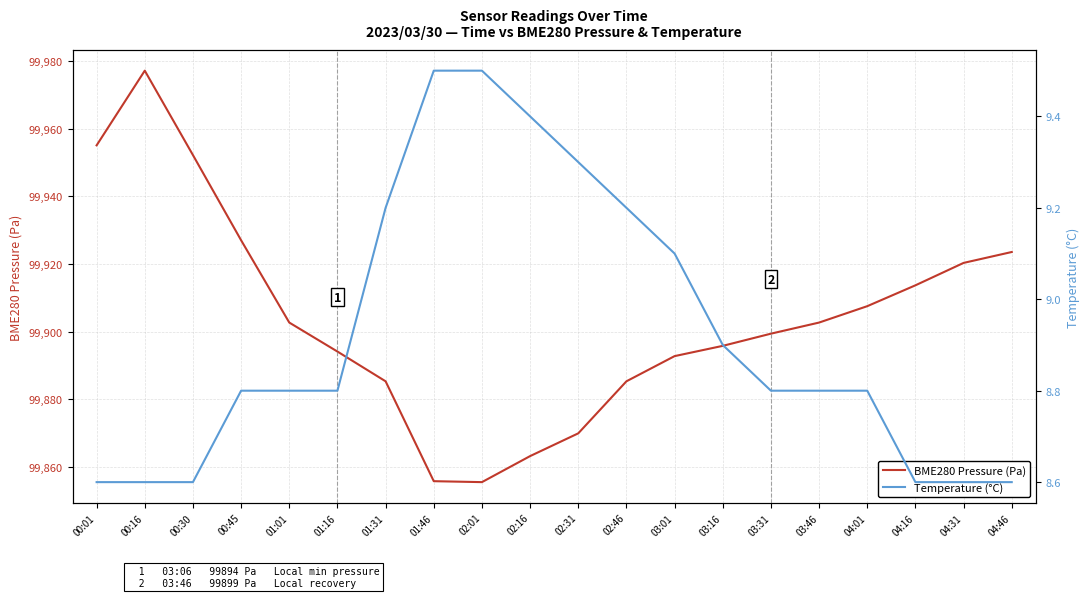

In BME280 Pressure (Pa), how many points are lower than both neighbors (excluding endpoints)?

1